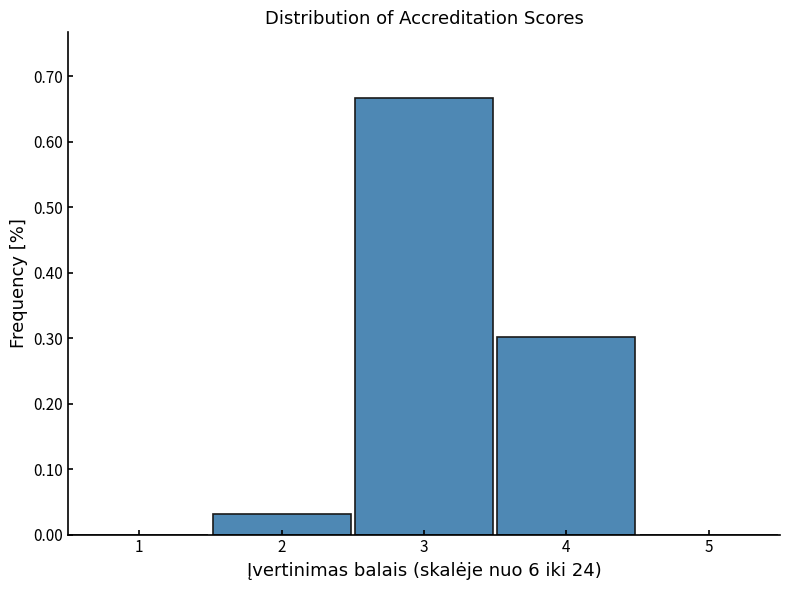

Reading left to right, list every bar in this chart as the range it spans on the x-axis followed by its height. The values are not printed on the chart, so give them approximately, as read against the axis.

0.5 to 1.5: 0
1.5 to 2.5: 0.03
2.5 to 3.5: 0.67
3.5 to 4.5: 0.30
4.5 to 5.5: 0